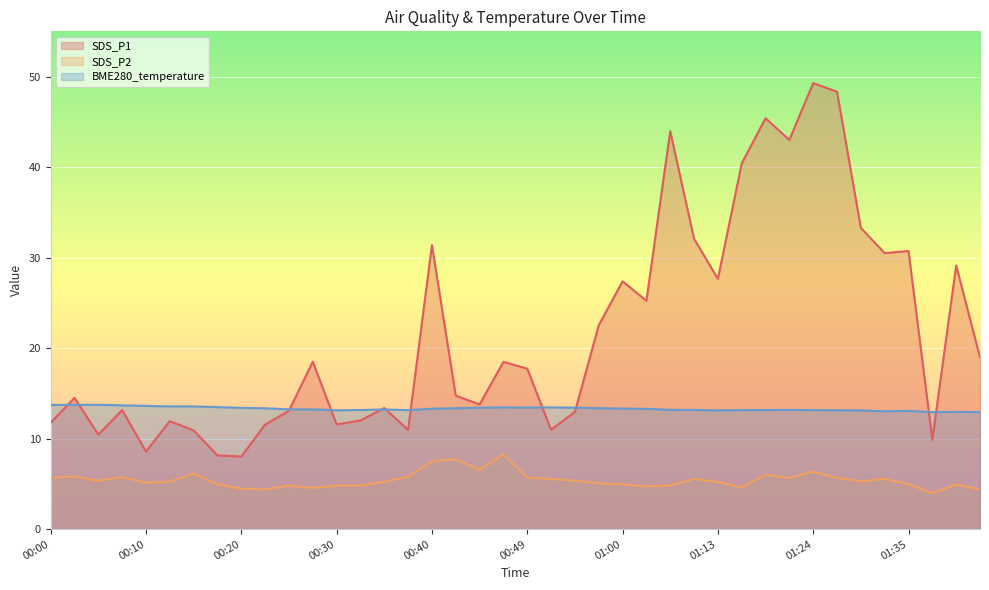

Where is the first local minimum for SDS_P1?

00:05